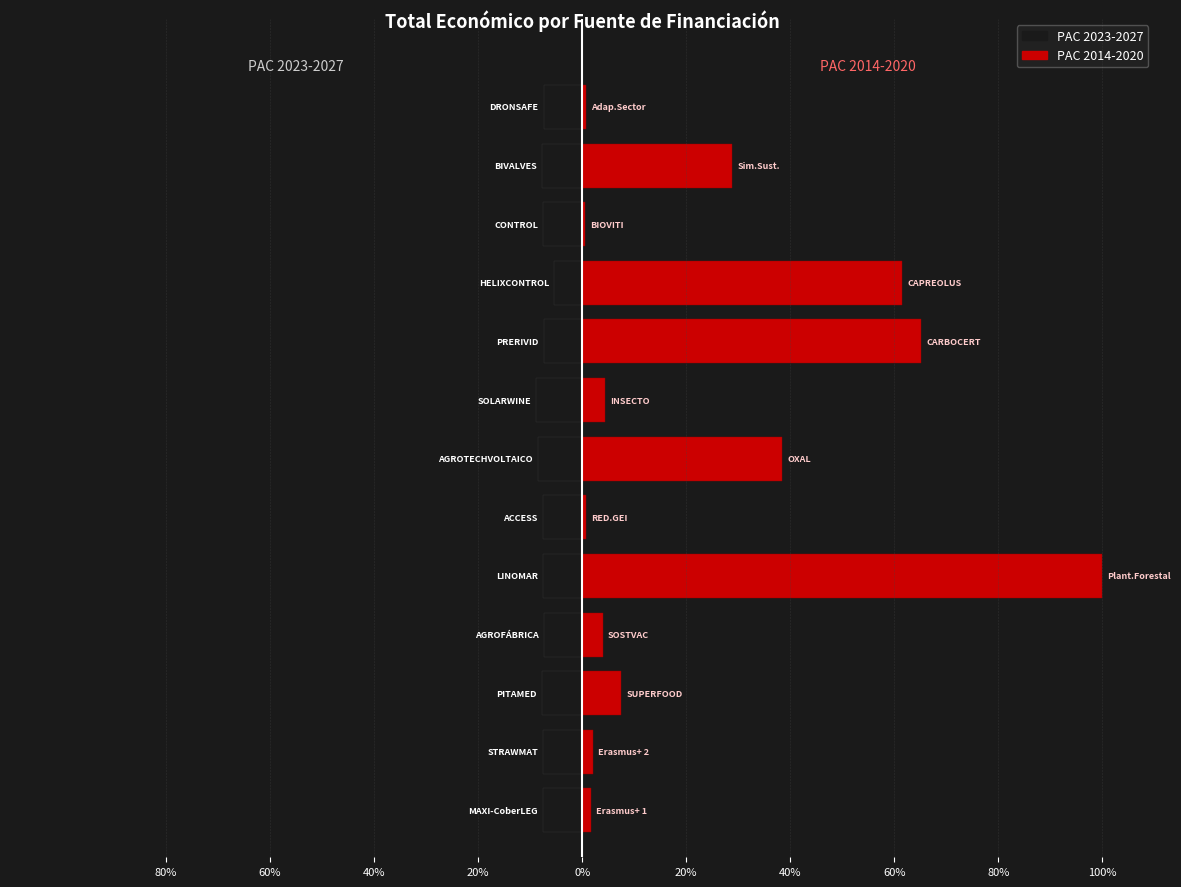

Does the chart contain any negative values?

Yes